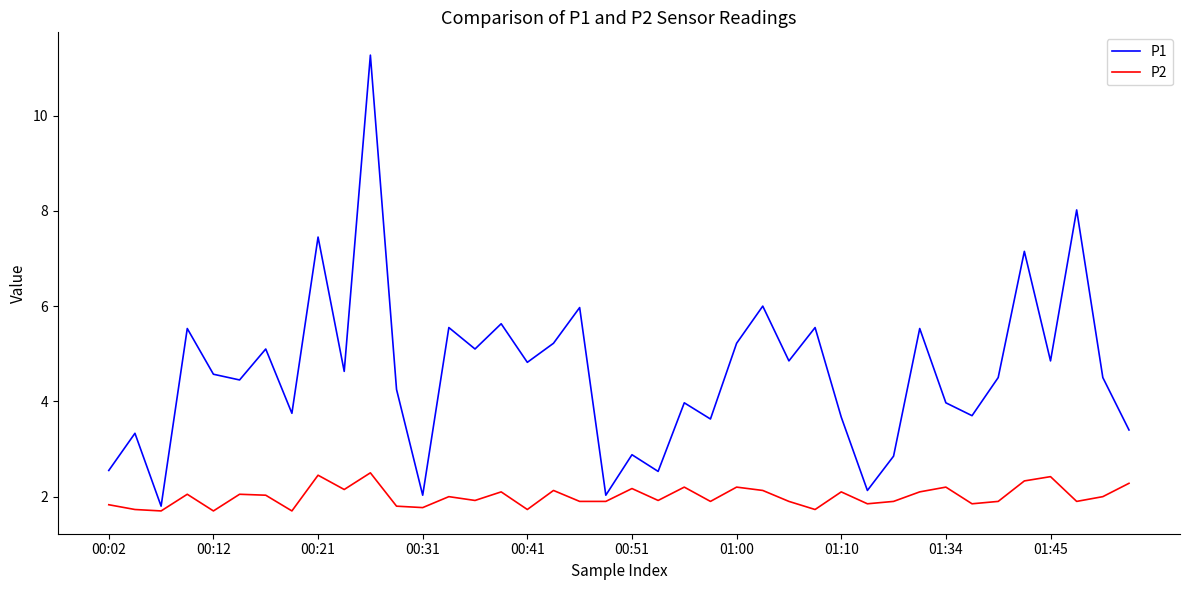

How many categories are shown in the chart?

40